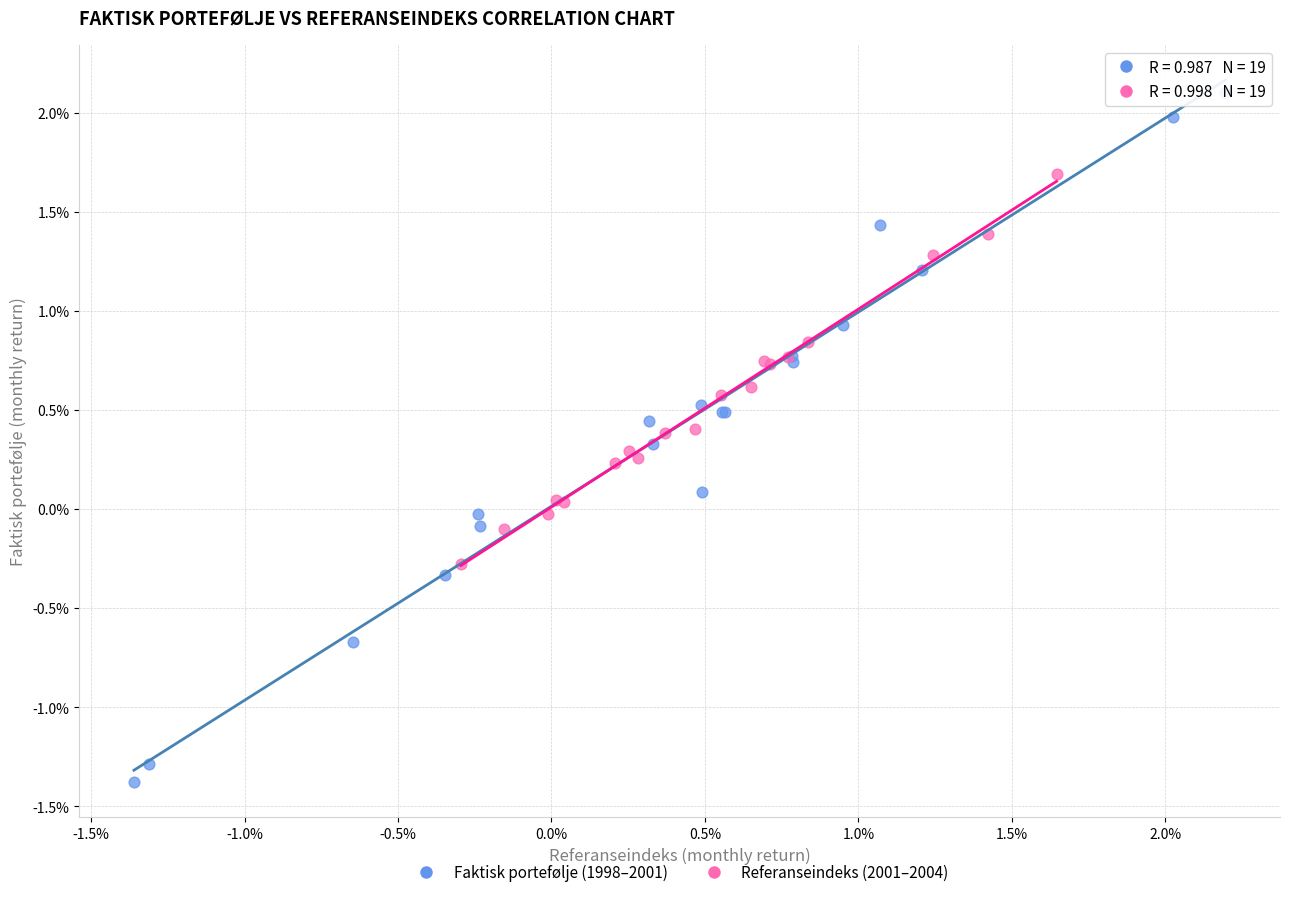

Which series reaches the minimum Y coordinate?

Faktisk portefølje (1998–2001)